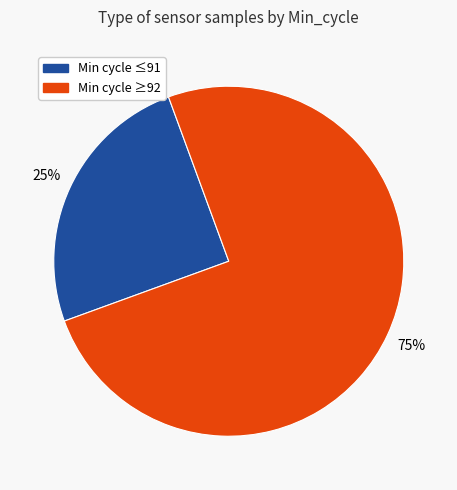

To the nearest percent, what is the difference between the largest and smallest slice percentages?

50%